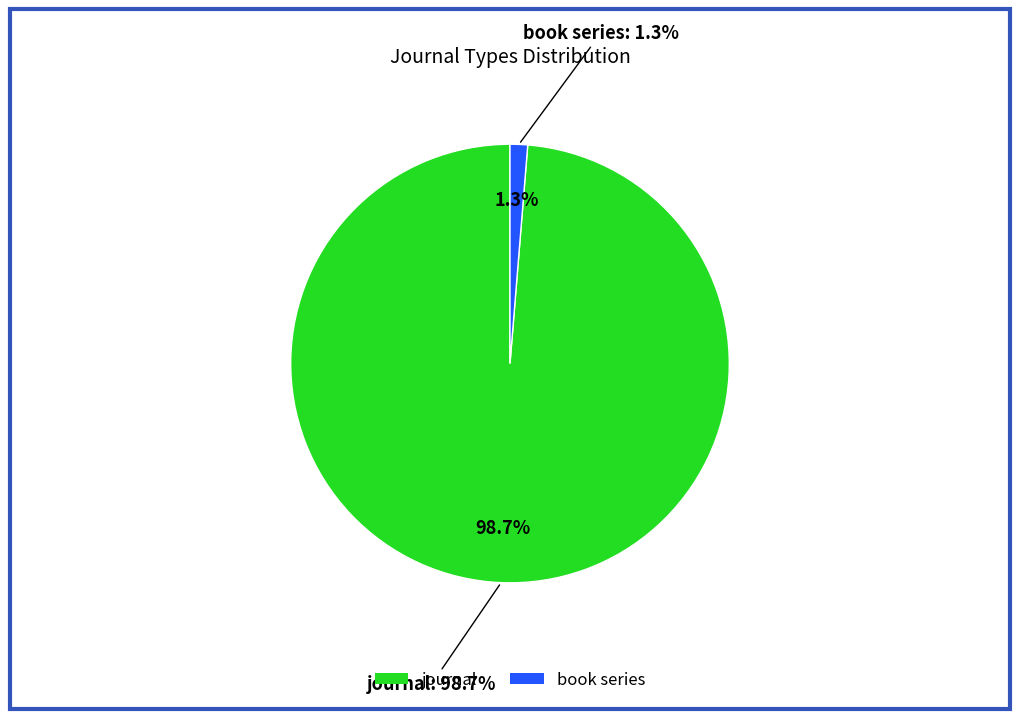

Which slice represents more than half of the pie?

journal